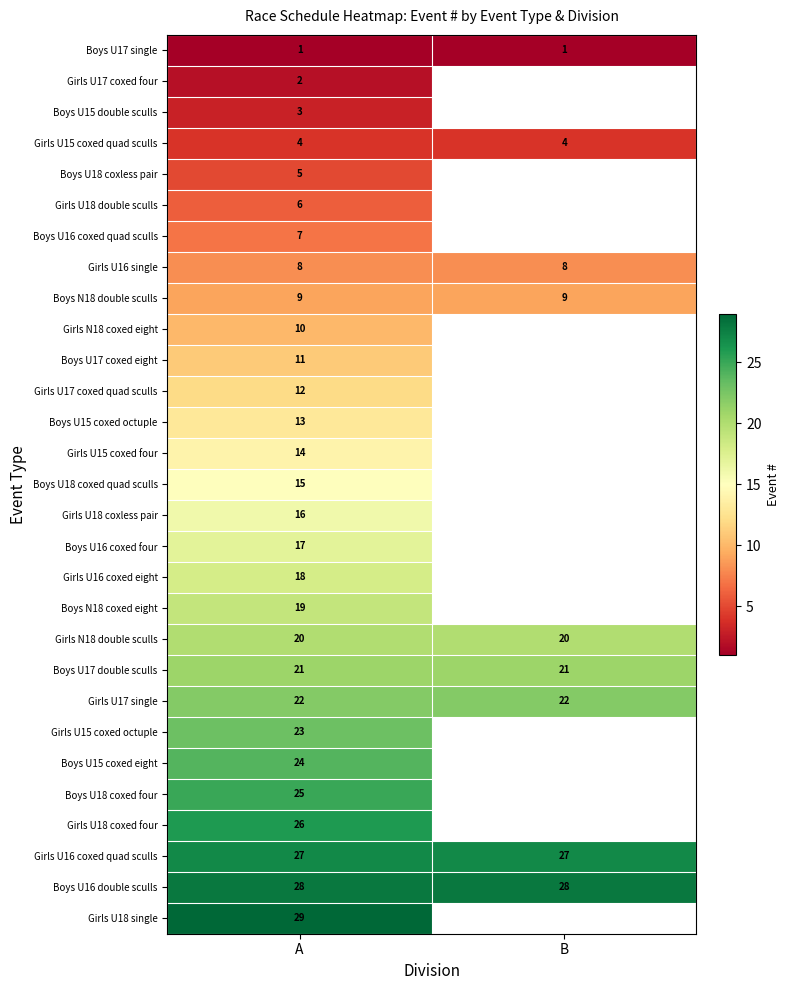

Is the value of Girls U16 coxed eight at A greater than the value of Girls U15 coxed quad sculls at A?

Yes